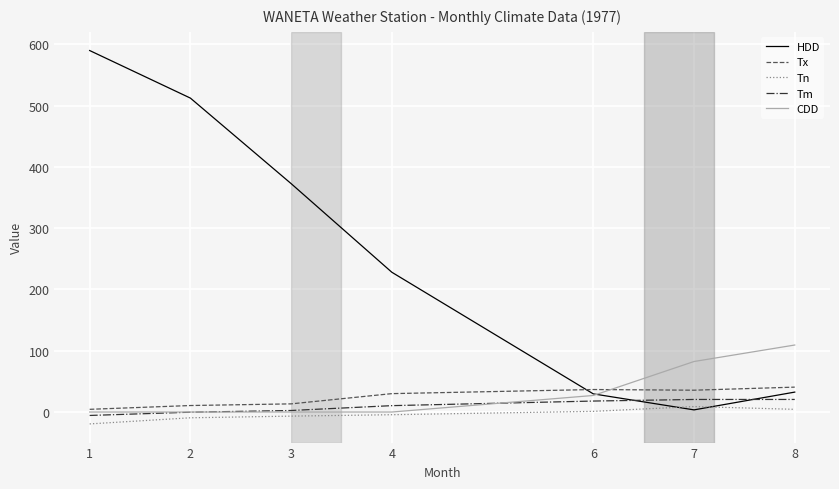

Which series has the largest range (max minus min)?

HDD